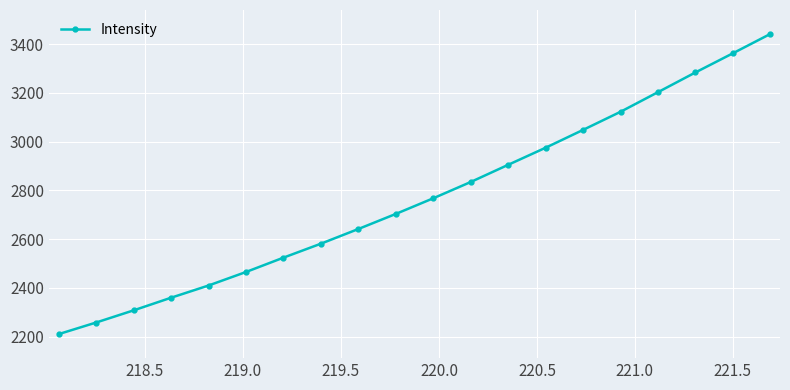

Is this an area chart (filled region under the line)?

No